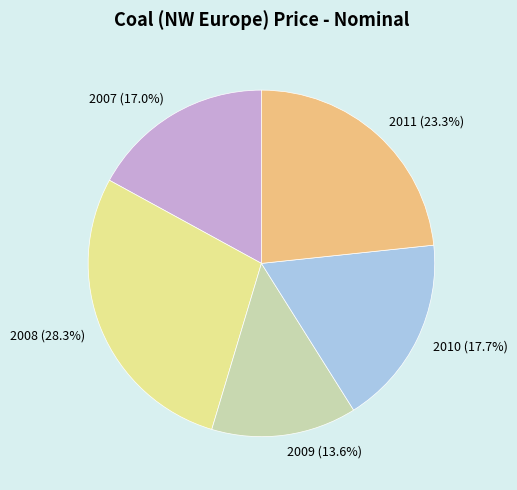

Count the number of slices in the pie.

5